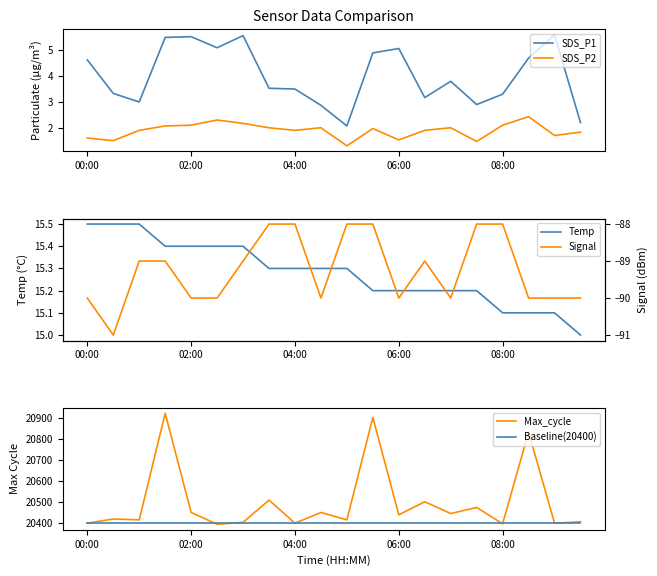

How many values in the SDS_P1 series are below 3?

4